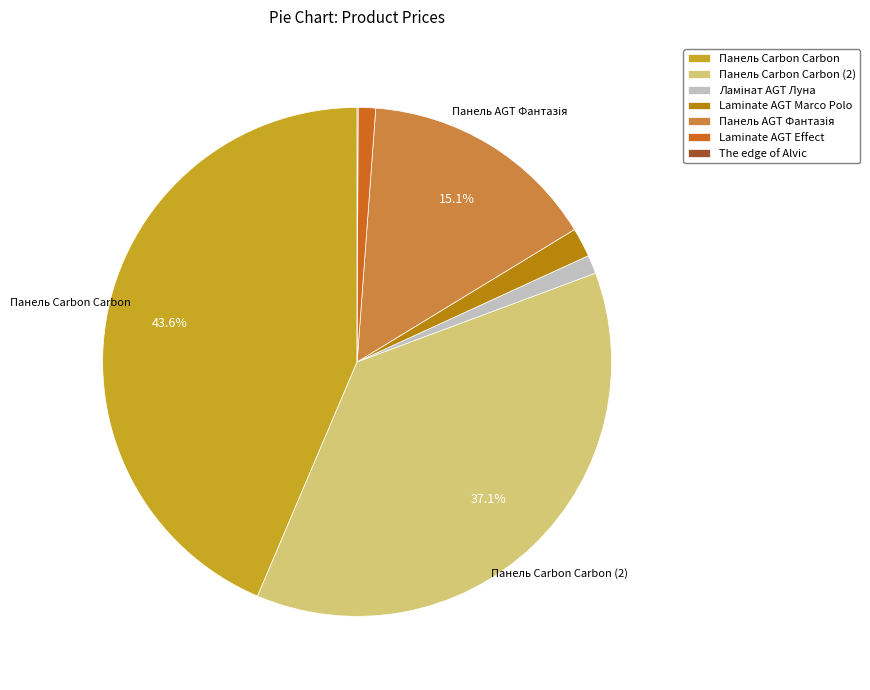

What is the largest slice in the pie chart?

Панель Carbon Carbon